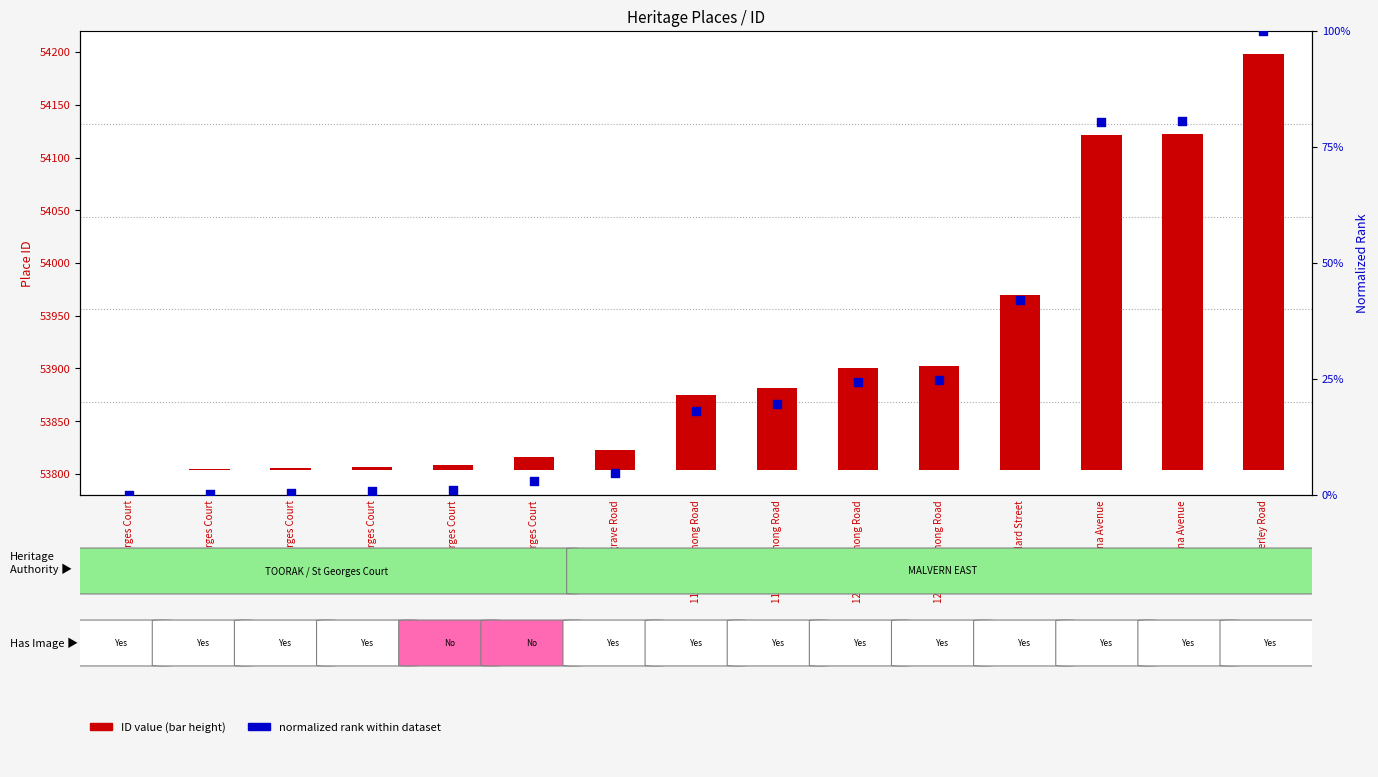

Which series has the largest total across all categories?

ID value